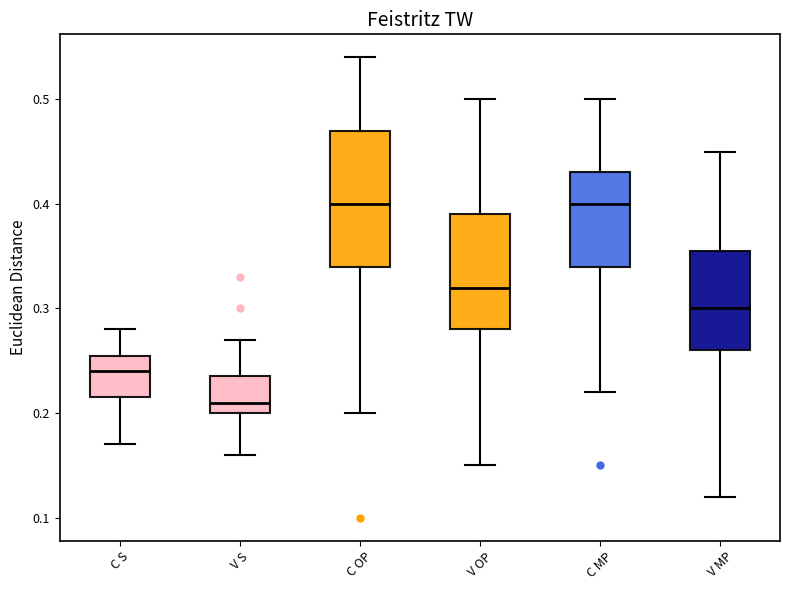

Where is the lower edge of the box for V S on the y-axis? The values are not printed on the chart, so give them approximately, as read against the axis.

0.20